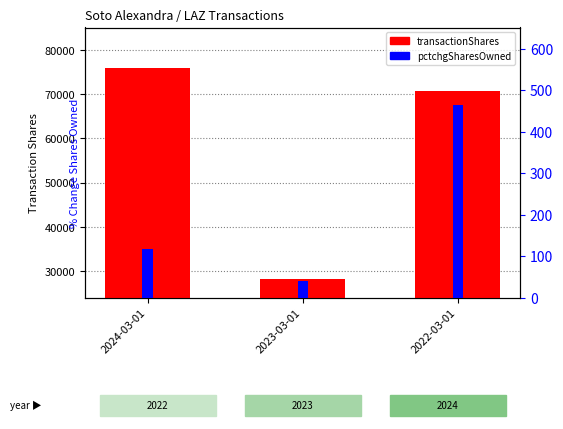

What position from the left is 2022-03-01?

3